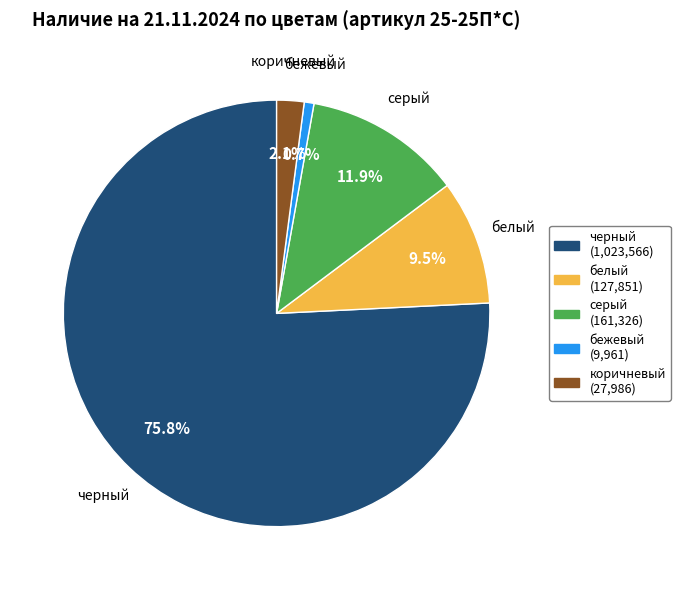

What is the largest slice in the pie chart?

черный